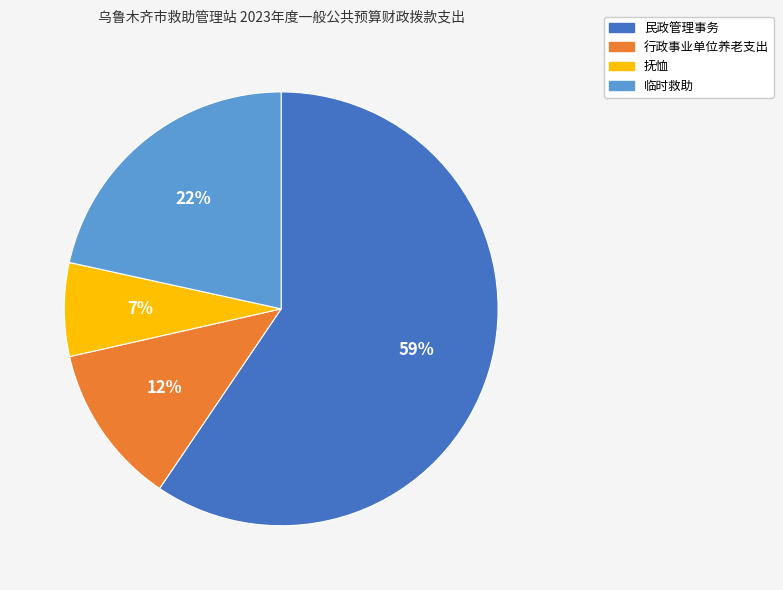

To the nearest percent, what is the difference between the 临时救助 and 行政事业单位养老支出 slice percentages?

10%